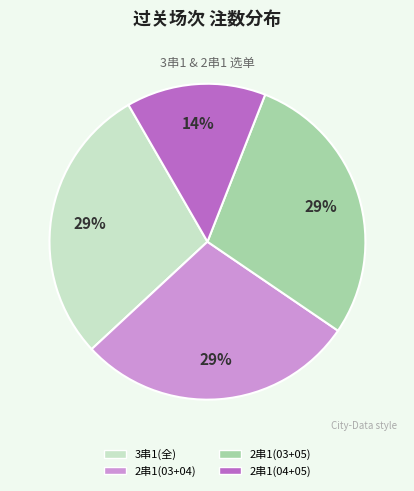

Is there a majority slice in this chart?

No